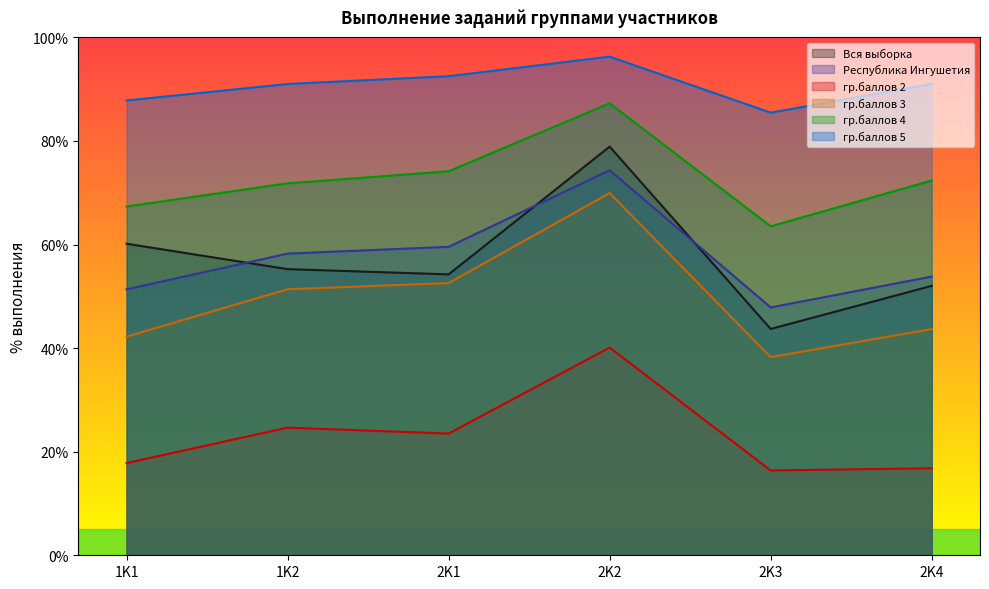

How many interior local peaks does the Вся выборка series have?

1